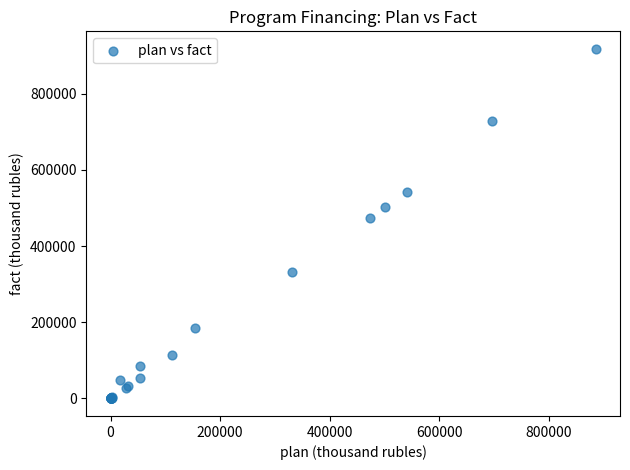

What Y value in the scatter plot is closest to 459073?

473343.0